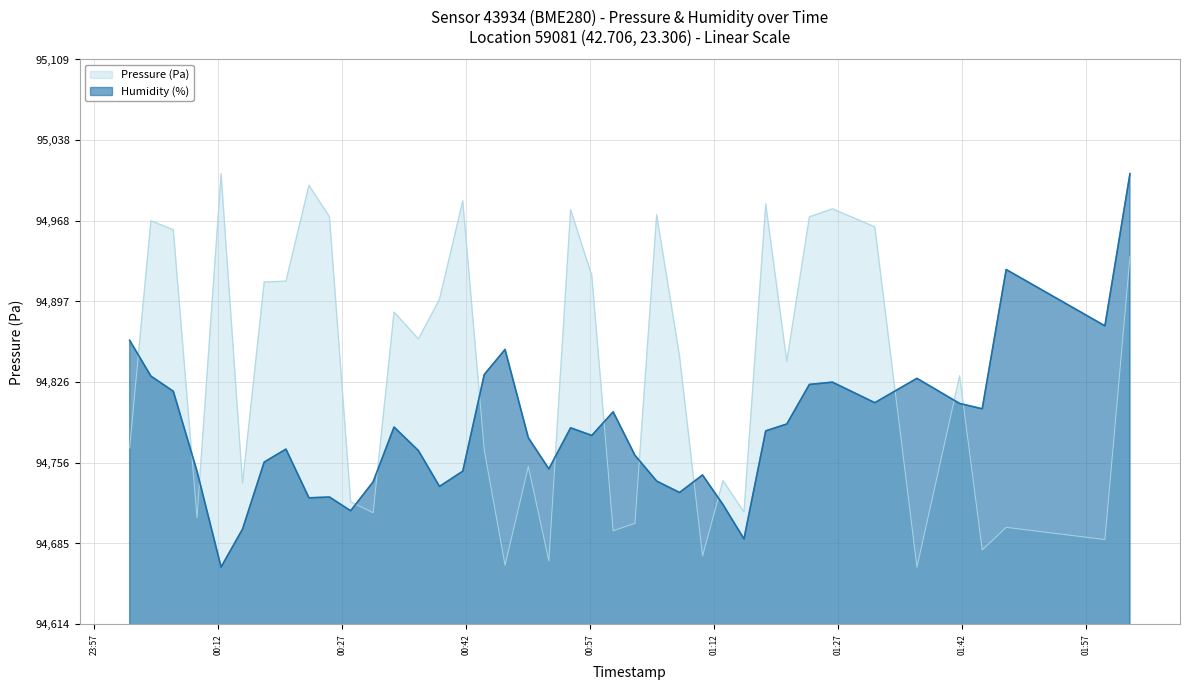

How many times do Pressure (Pa) and Humidity (%) cross each other?

14